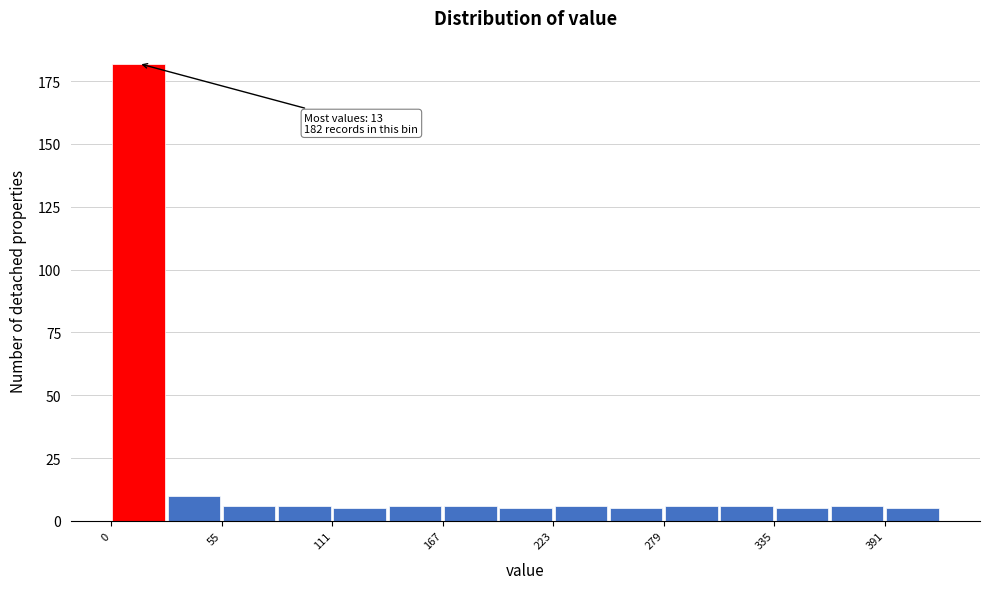

Read against the x-axis, roughly where is the centre of the tallest bar?

10